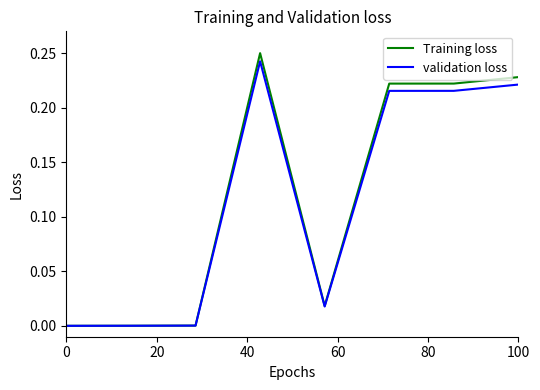

Which series has the widest spread of values?

Training loss